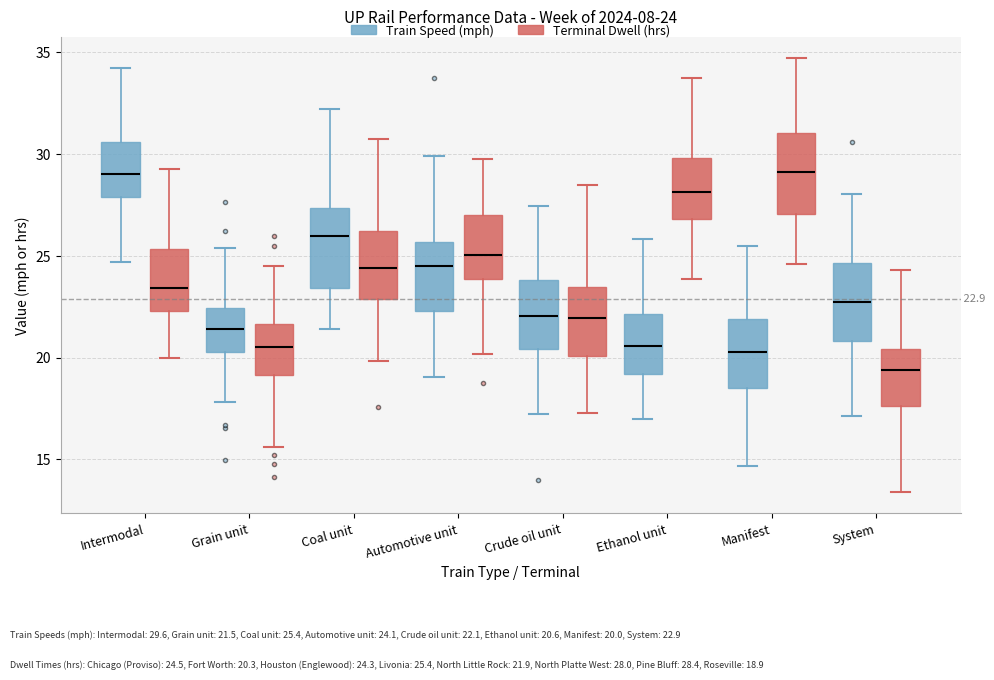

Which box's median line is the lowest?

System (Terminal Dwell (hrs))